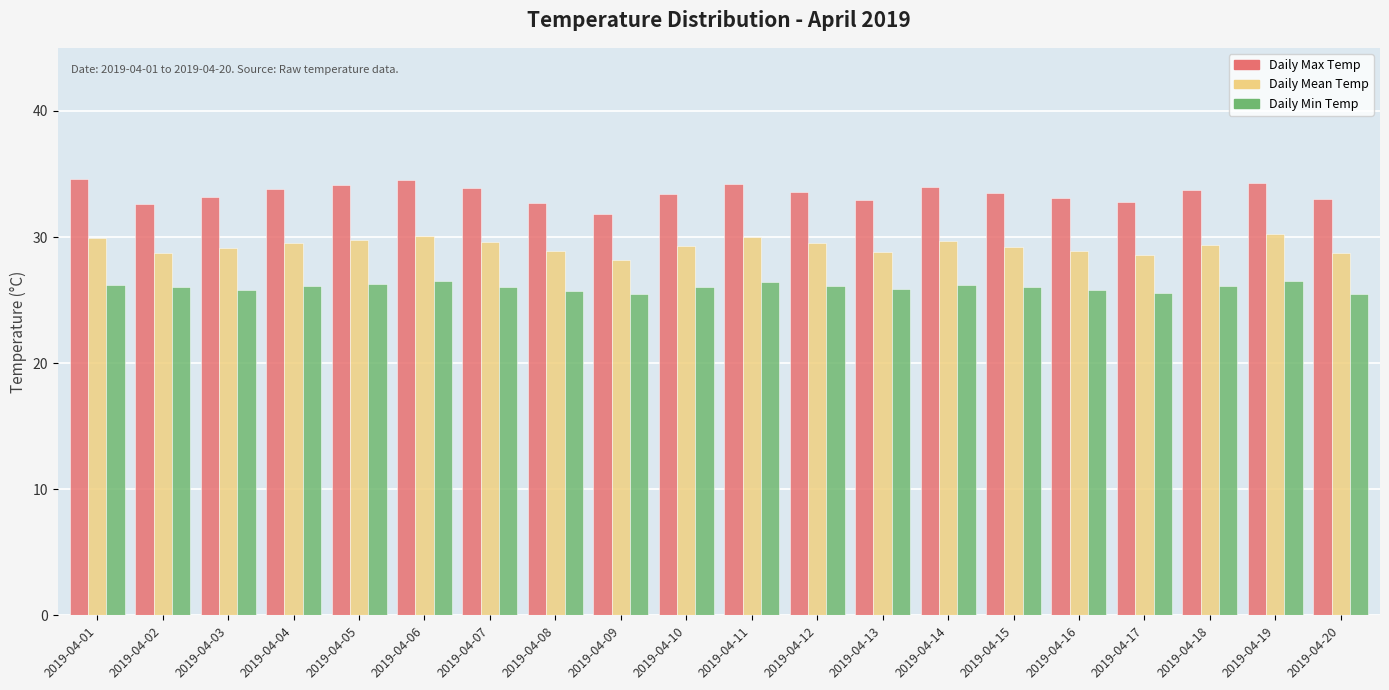

At how many categories does at least one series exceed 27?

20